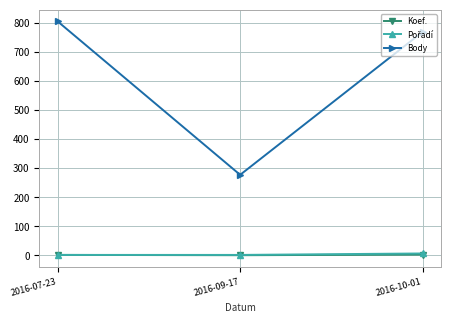

The Body series shows 768 at 2016-10-01. True or false?

True